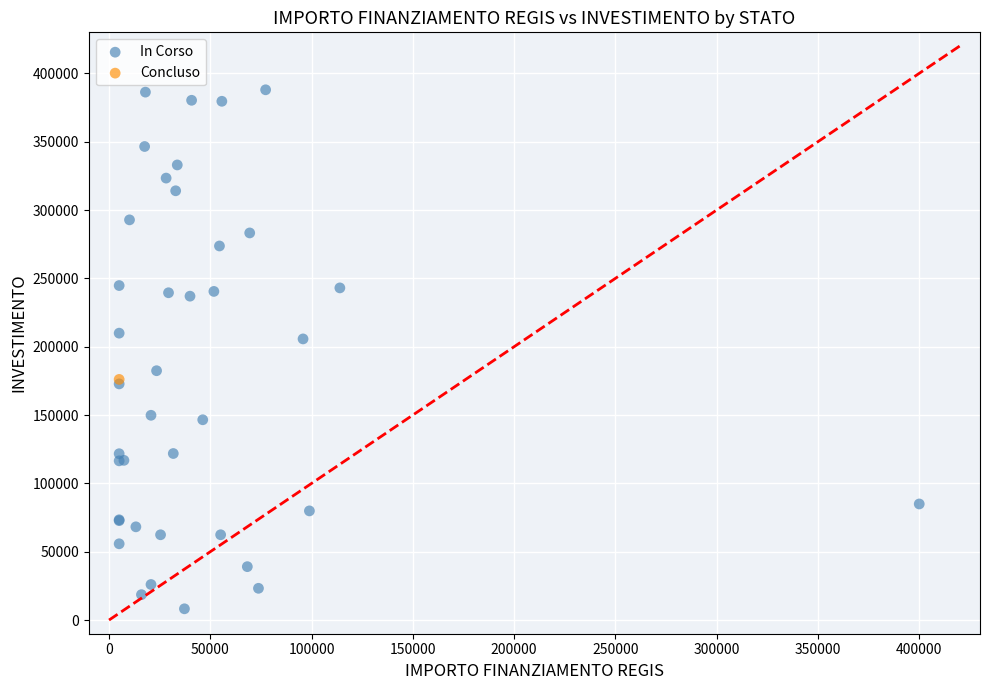

What are all the series names shown in the legend?

In Corso, Concluso